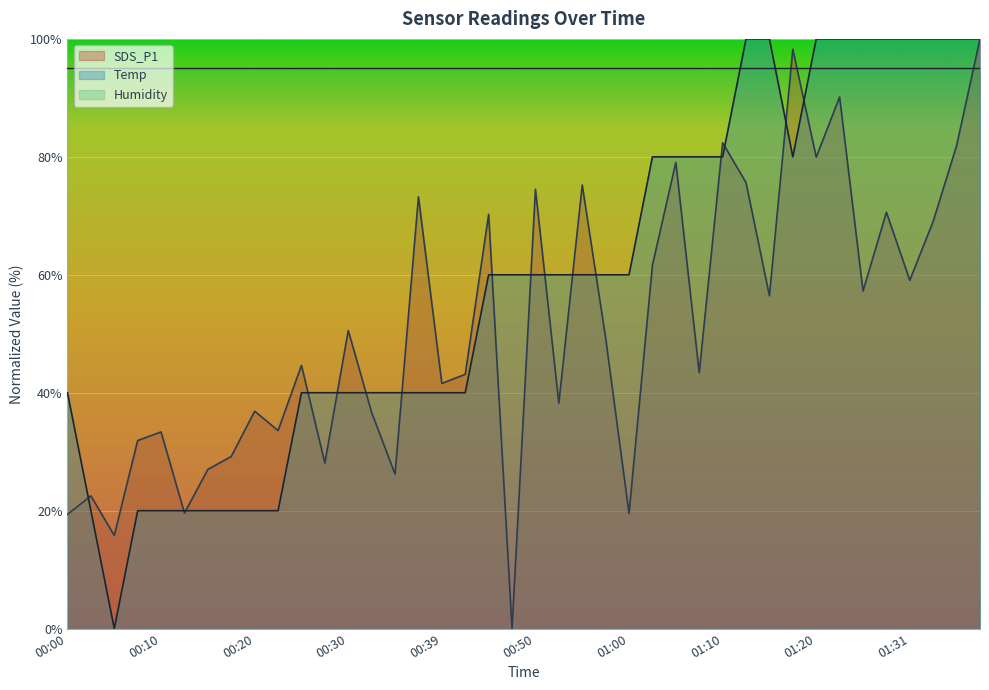

At which category is the sum across all series the highest?

01:39